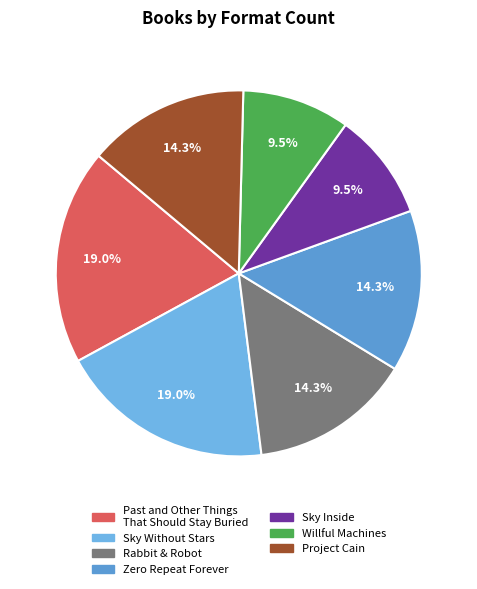

How many slices are in this pie chart?

7